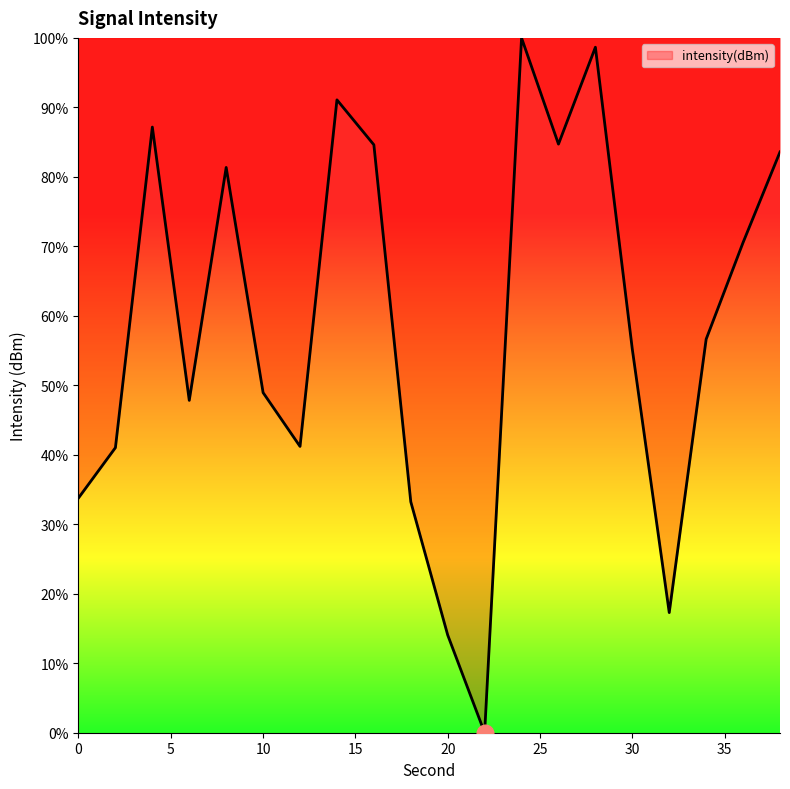

What is the greatest value displayed?

100.0